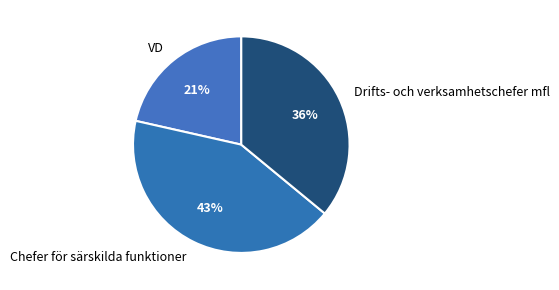

The Chefer för särskilda funktioner slice represents 43% of the pie. True or false?

True